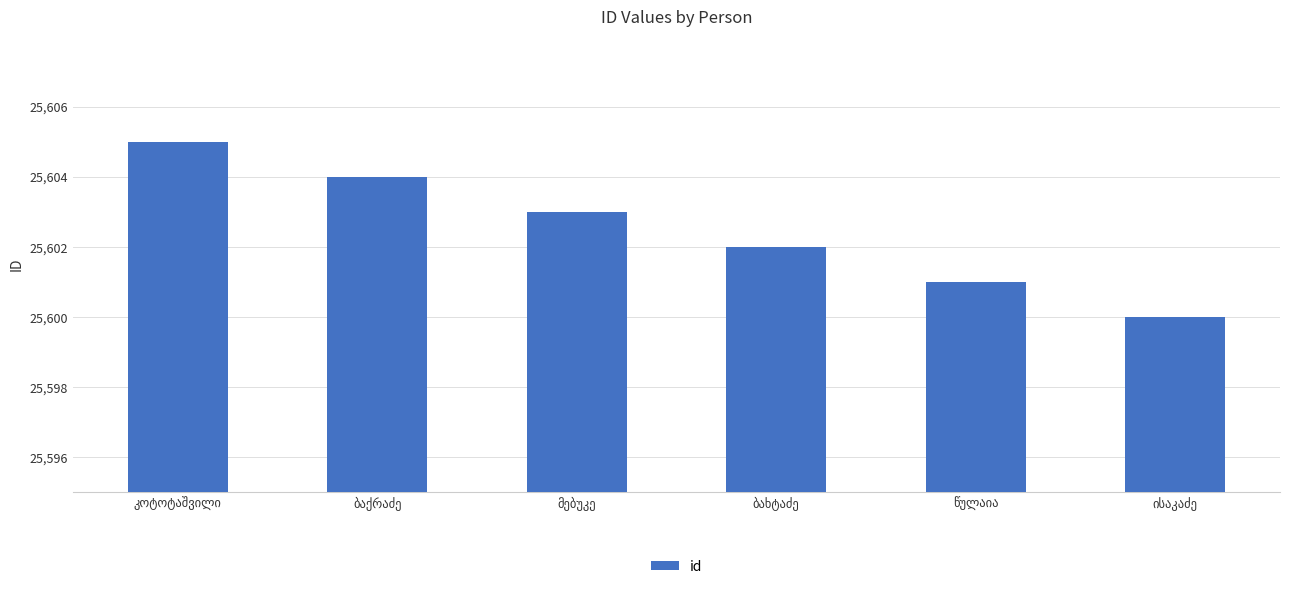

What is the value of the 1st bar from the left?

25605